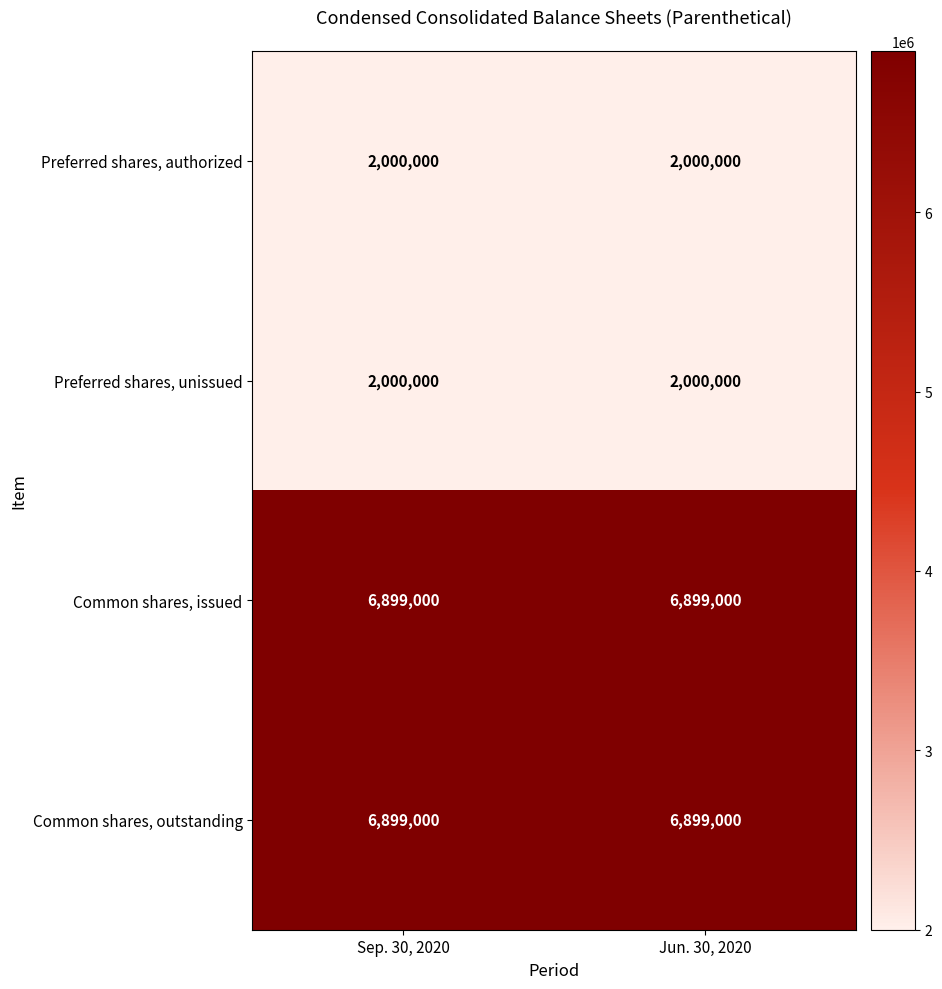

What is the difference between the highest and lowest values at Jun. 30, 2020?

4899000